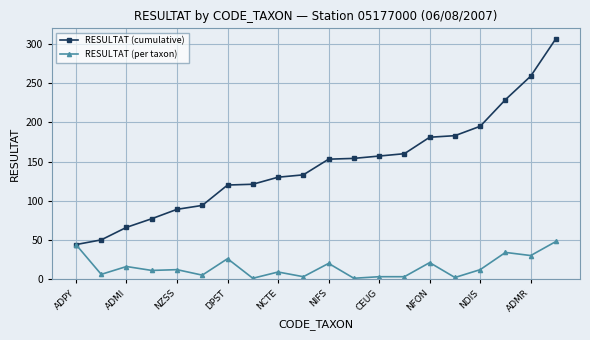

Rank the series by their maximum value, from highest to lowest.

RESULTAT (cumulative), RESULTAT (per taxon)